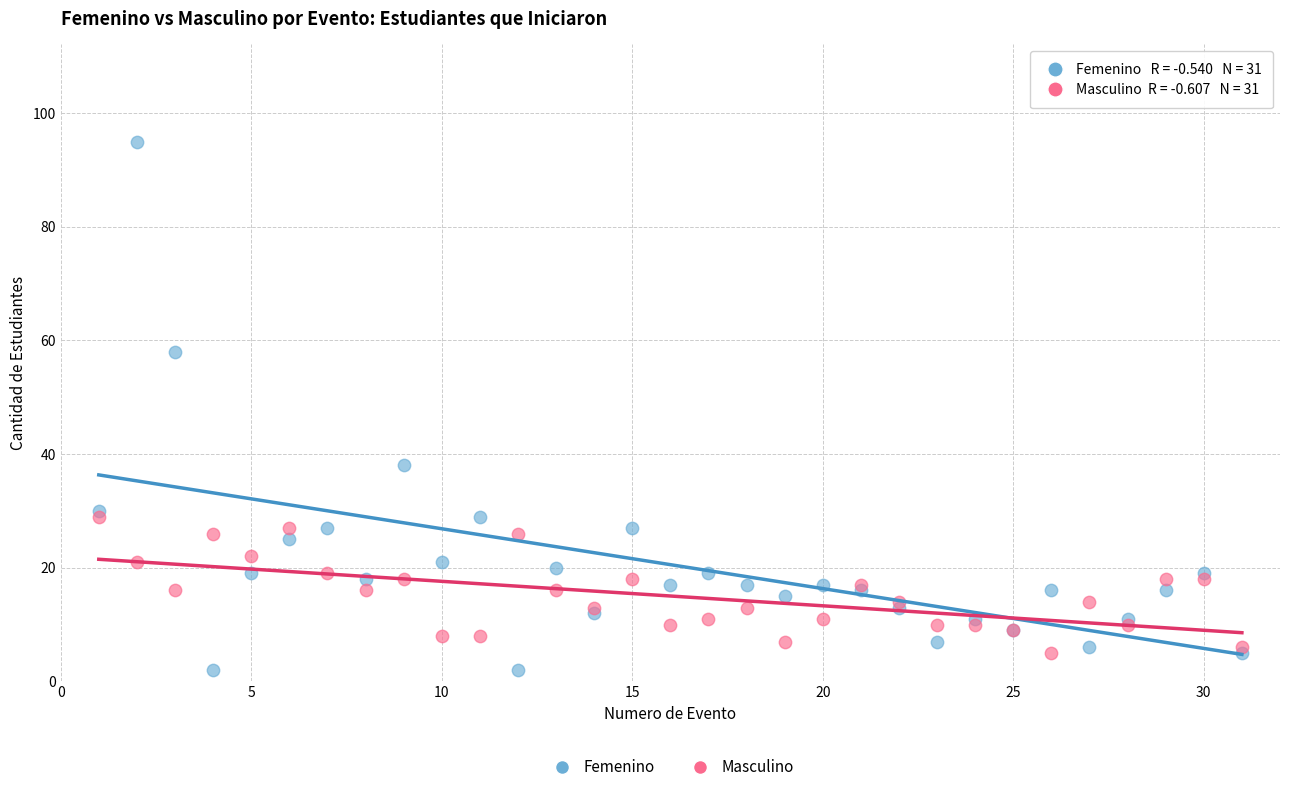

Which series contains the lowest Y value?

Femenino